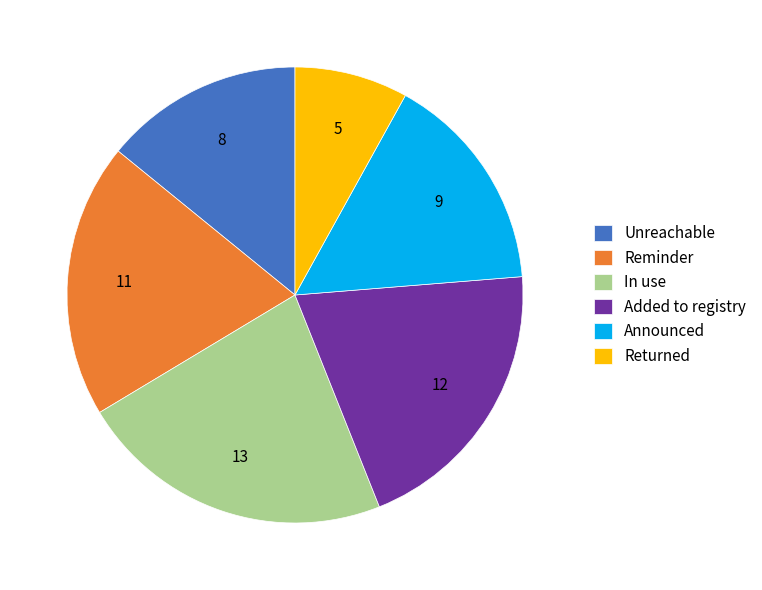

Which slice is the smallest?

Returned